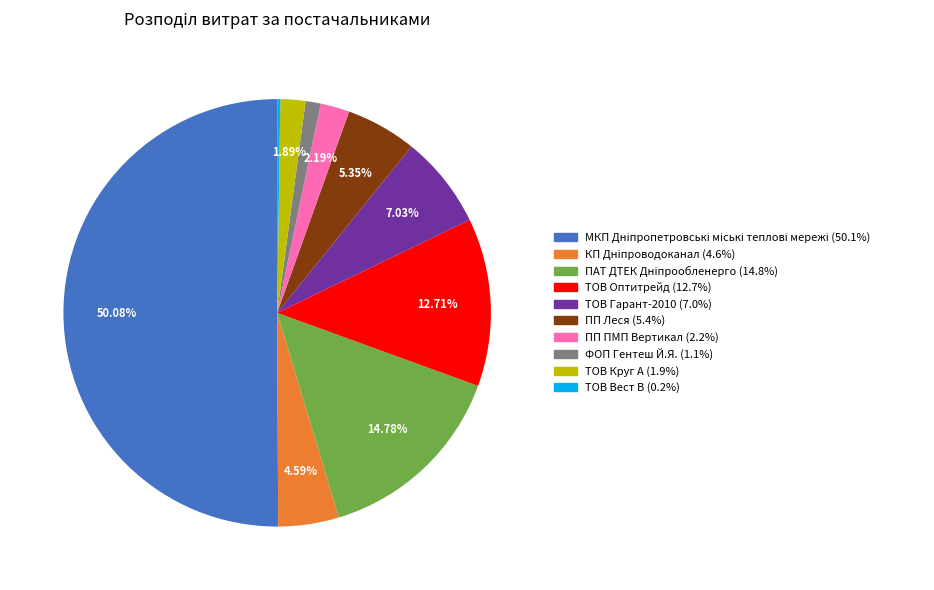

What is the ratio of the value at ТОВ Гарант-2010 to the value at ПП Леся?

1.3